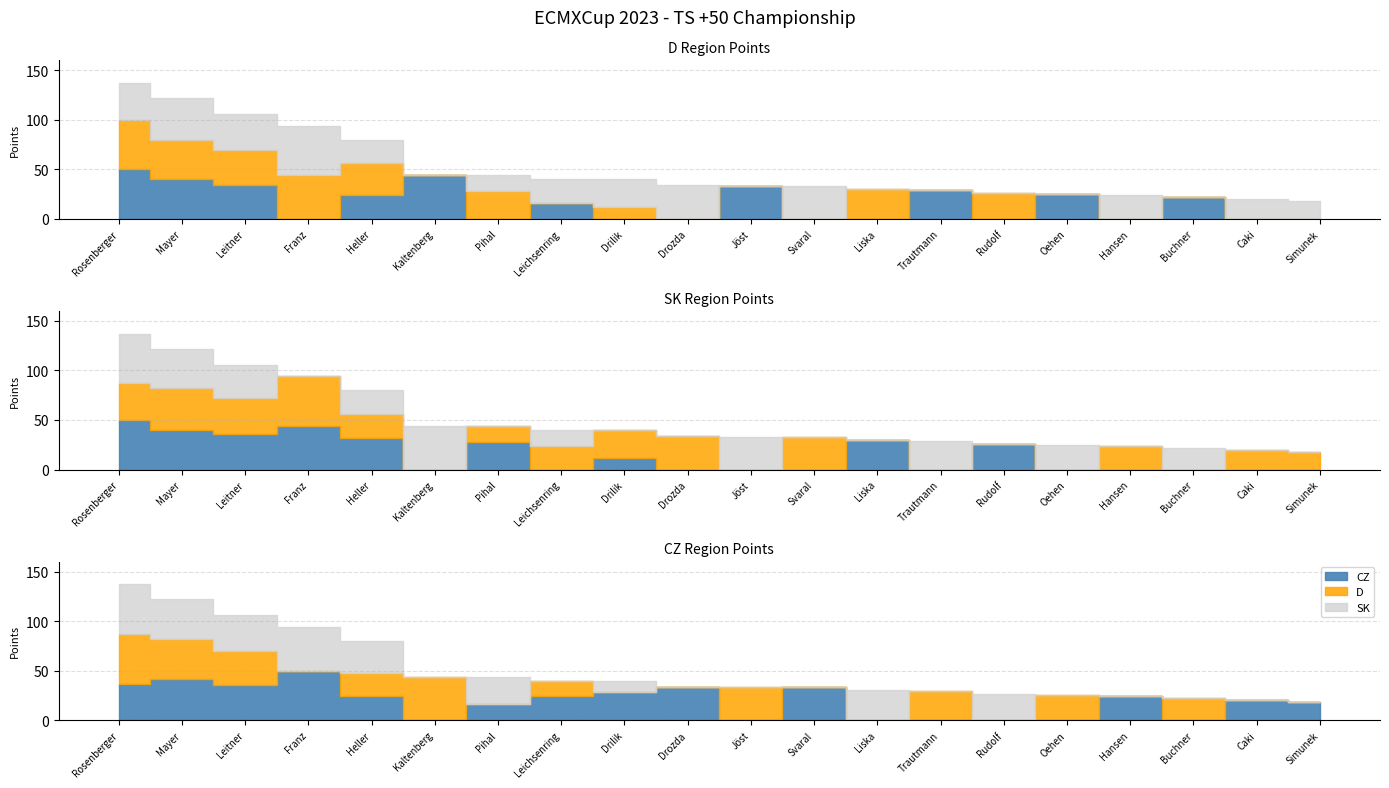

What is the difference between the Gesamt values at Mayer and Simunek?

104